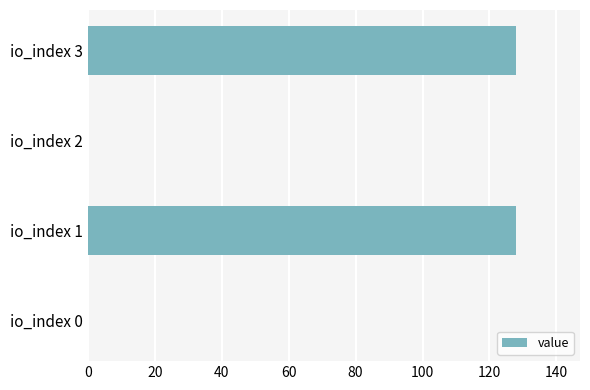

Count the number of categories in the chart.

4